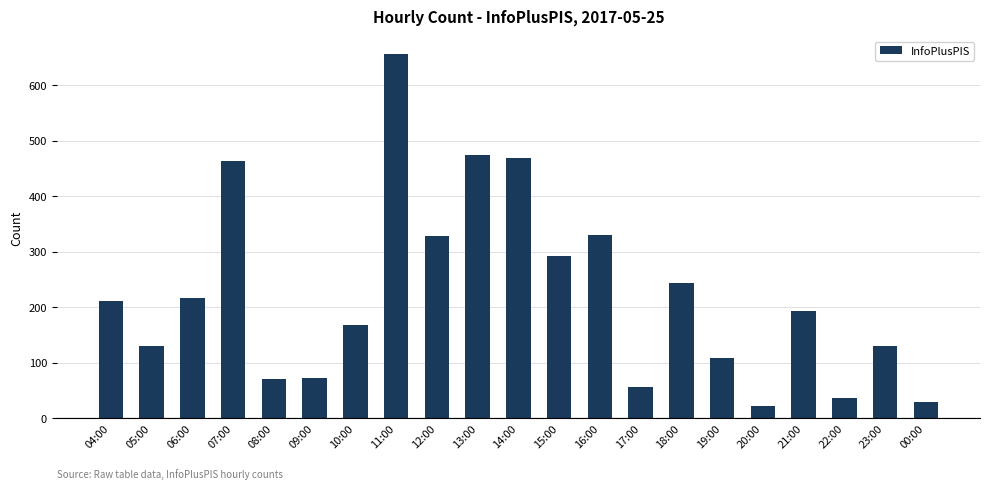

What is the value of the 9th bar from the left?

329